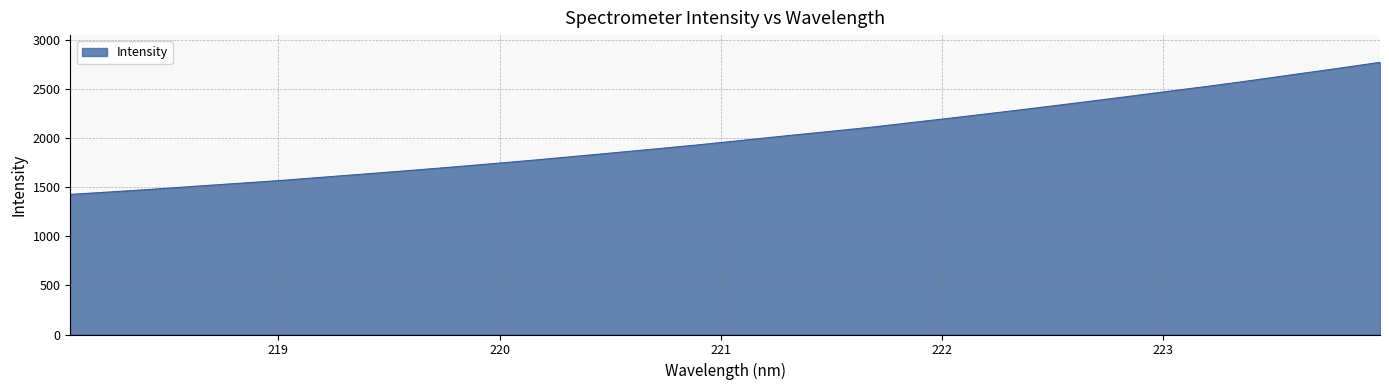

What is the average value?

2009.9